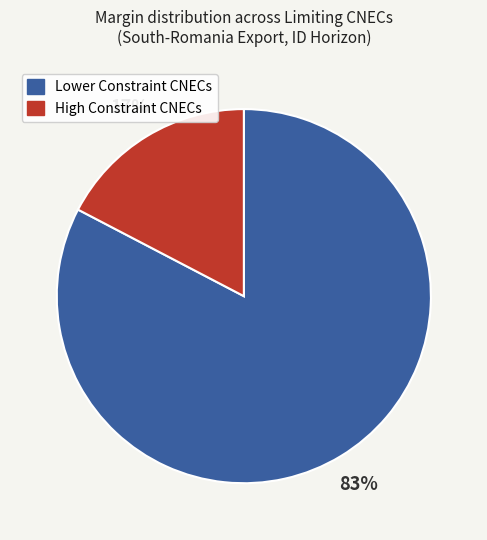

To the nearest percent, what is the combined percentage of Lower Constraint CNECs and High Constraint CNECs?

100%